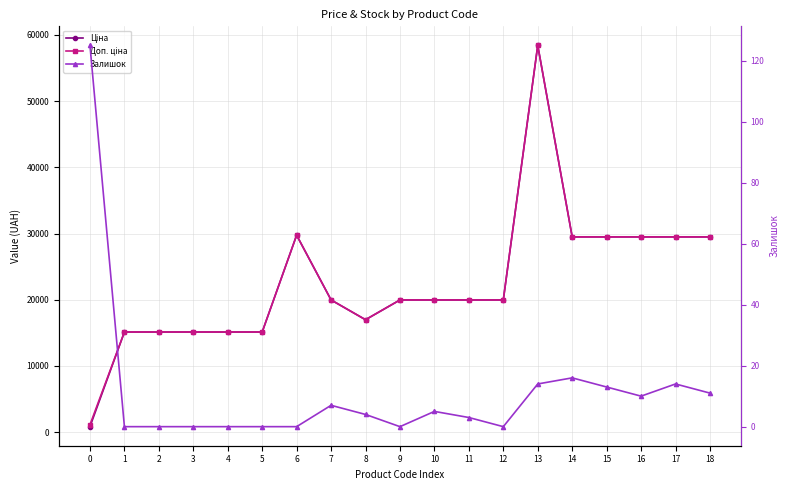

Reading left to right, what are all the values shown in this chart?

Ціна: 0=818.5	1=15120.0	2=15120.0	3=15120.0	4=15120.0	5=15120.0	6=29747.2	7=19964.2	8=16976.3	9=19964.2	10=19964.2	11=19964.2	12=19964.2	13=58426.5	14=29491.5	15=29491.5	16=29491.5	17=29491.5	18=29491.5
Доп. ціна: 0=1109.2	1=15120.0	2=15120.0	3=15120.0	4=15120.0	5=15120.0	6=29747.2	7=19964.2	8=16976.3	9=19964.2	10=19964.2	11=19964.2	12=19964.2	13=58426.5	14=29491.5	15=29491.5	16=29491.5	17=29491.5	18=29491.5
Залишок: 0=125.0	1=0.0	2=0.0	3=0.0	4=0.0	5=0.0	6=0.0	7=7.0	8=4.0	9=0.0	10=5.0	11=3.0	12=0.0	13=14.0	14=16.0	15=13.0	16=10.0	17=14.0	18=11.0